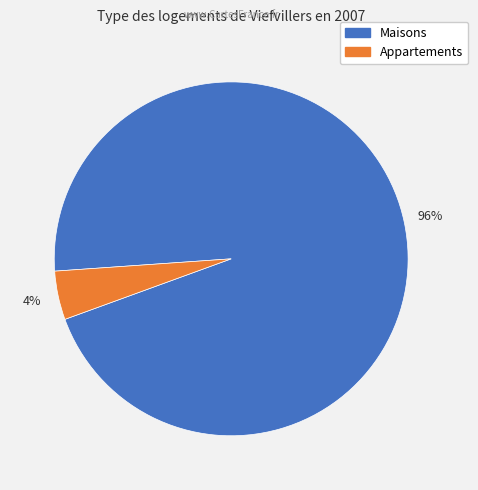

Does any single category account for the majority?

Yes